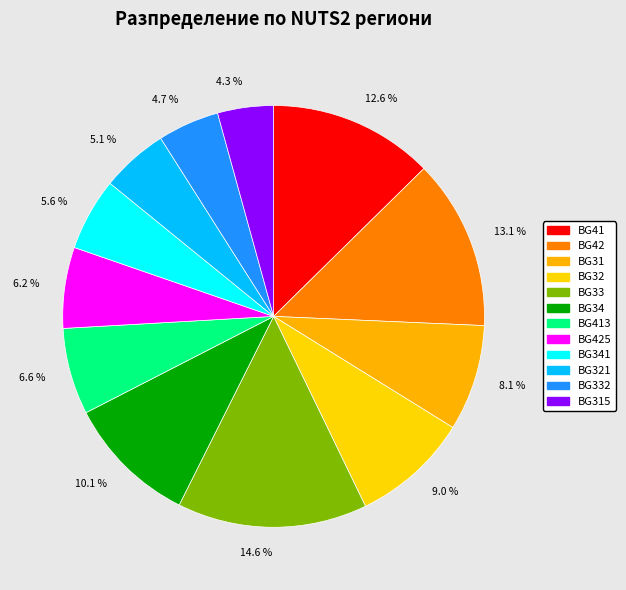

Does 13.1 % represent more than half of the total?

No